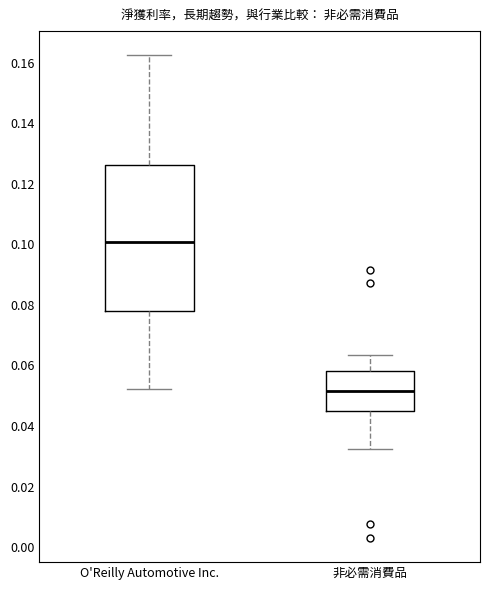

Where does the upper whisker of the box for 非必需消費品 end on the y-axis? The values are not printed on the chart, so give them approximately, as read against the axis.

0.064